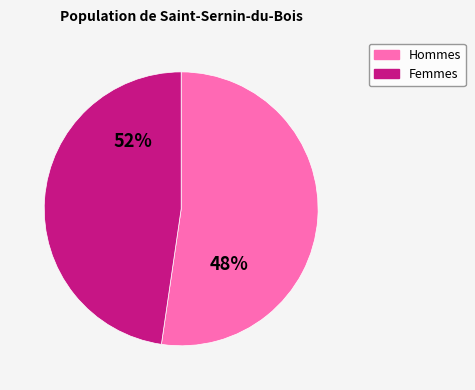

Is it true that 7 is 8% of the pie?

True